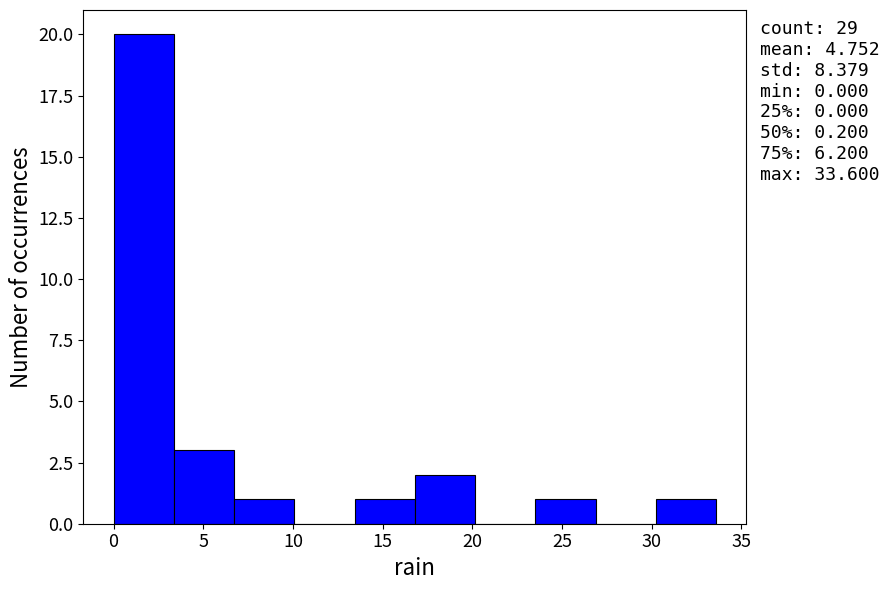

Which range on the x-axis has the tallest bar?

0.0 to 3.5